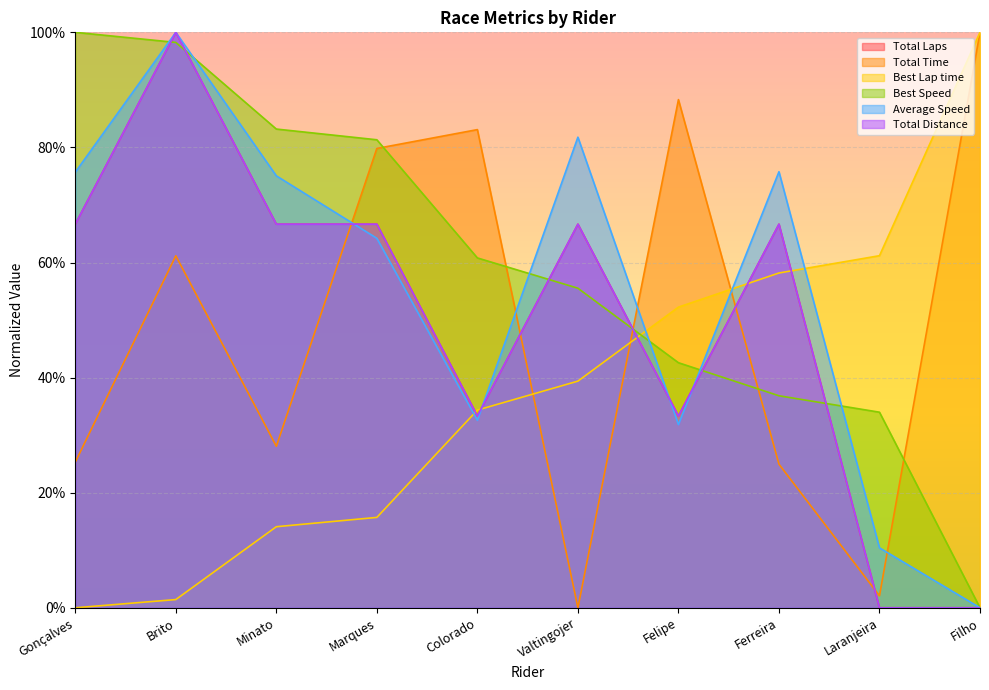

What position from the left is Minato?

3